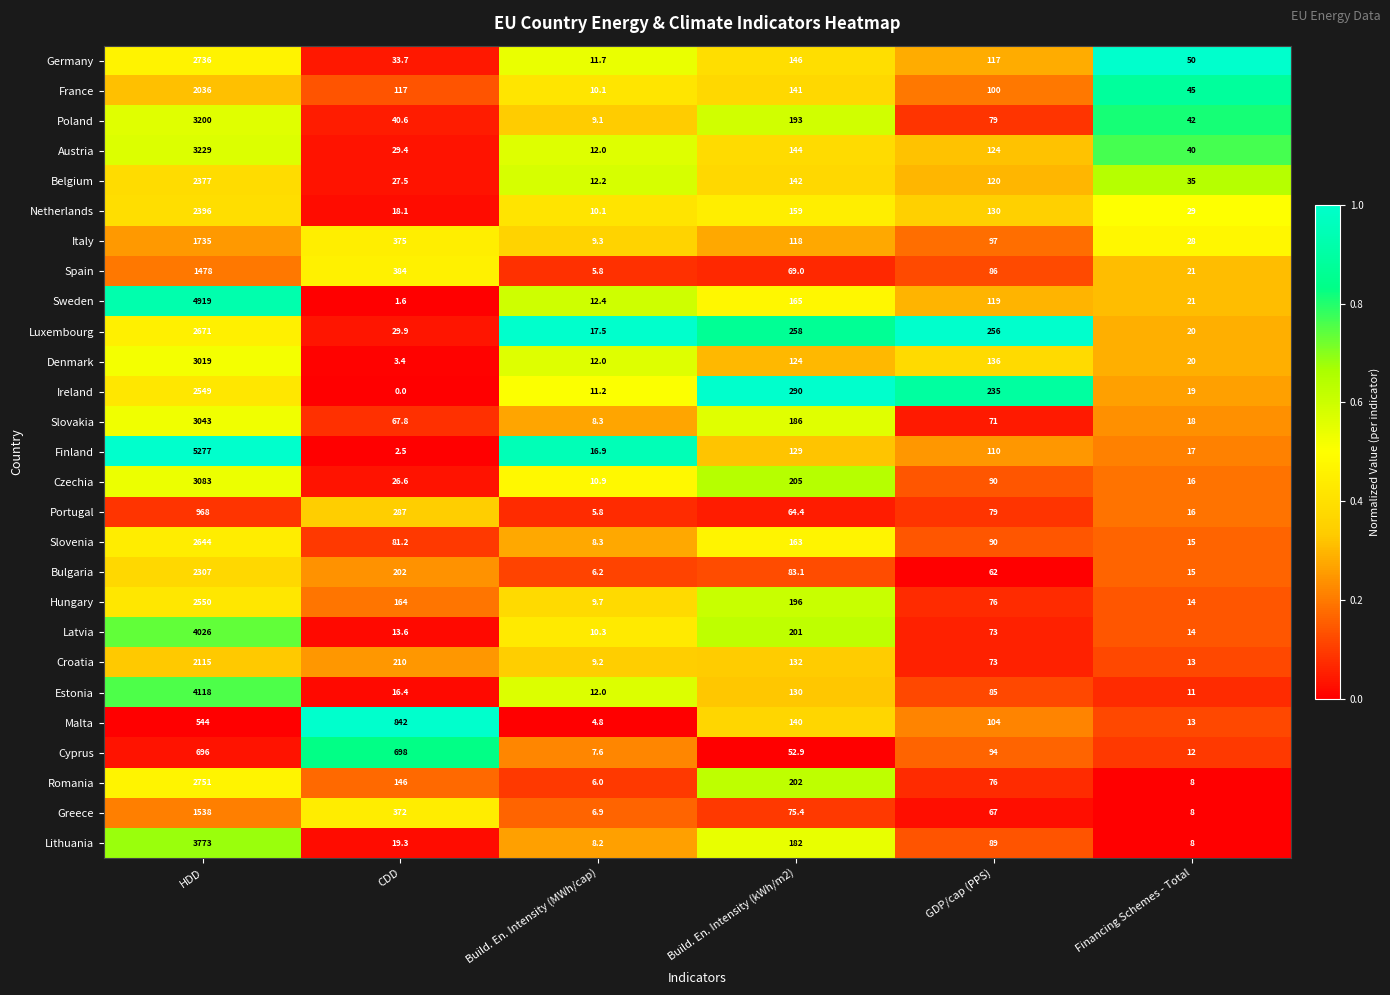

What is the difference between the highest and lowest values at GDP/cap (PPS)?

194.0